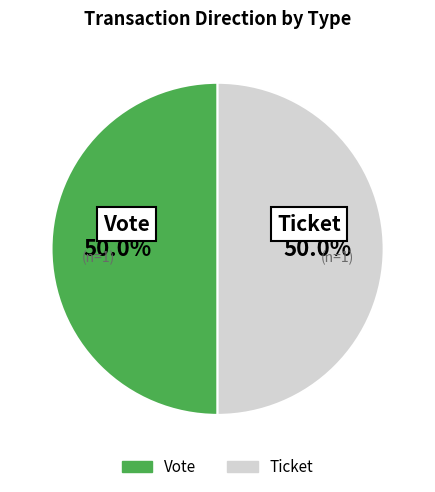

Count the number of slices in the pie.

2